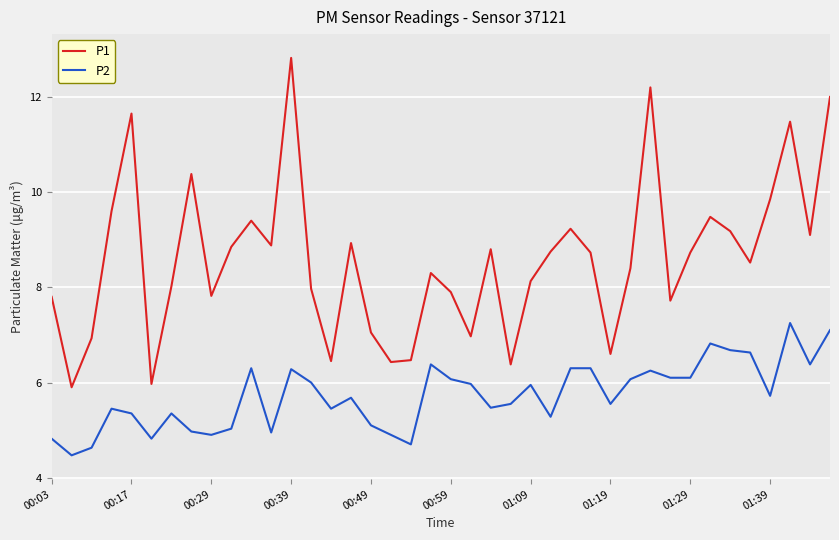

What is the difference between the maximum and minimum values in the P2 series?

2.8